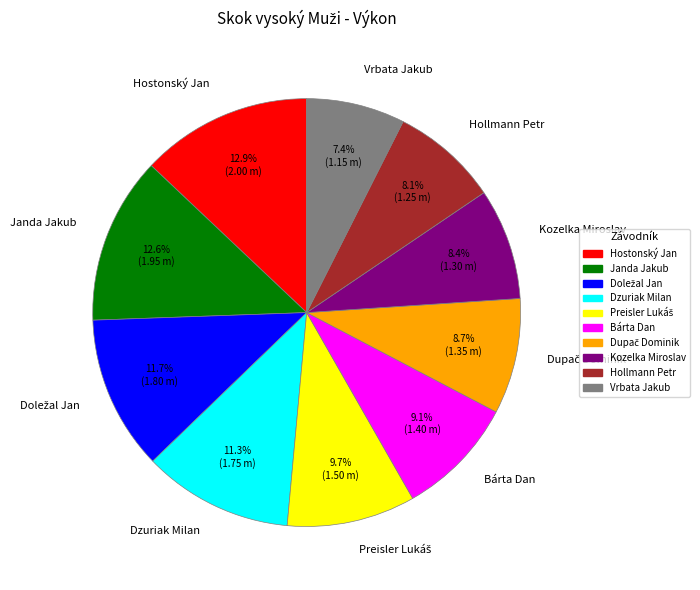

Is there any slice that represents more than half of the pie?

No